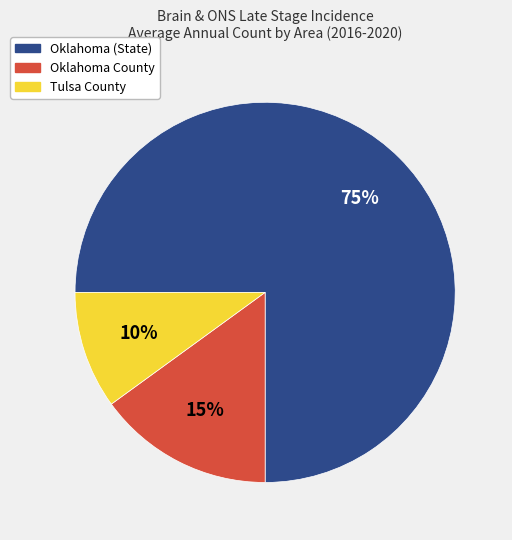

Is there a majority slice in this chart?

Yes